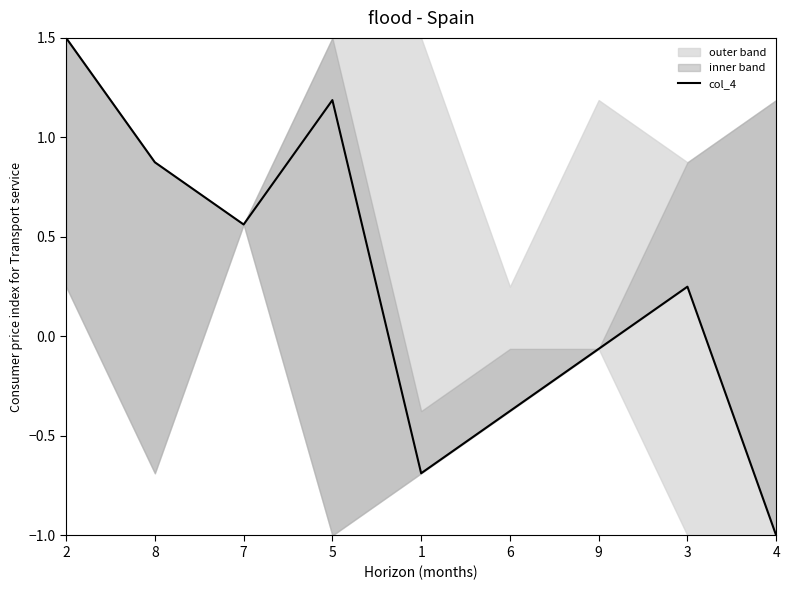

Reading left to right, extract all data points from this chart.

2=1.5	8=0.9	7=0.6	5=1.2	1=-0.7	6=-0.4	9=-0.1	3=0.2	4=-1.0